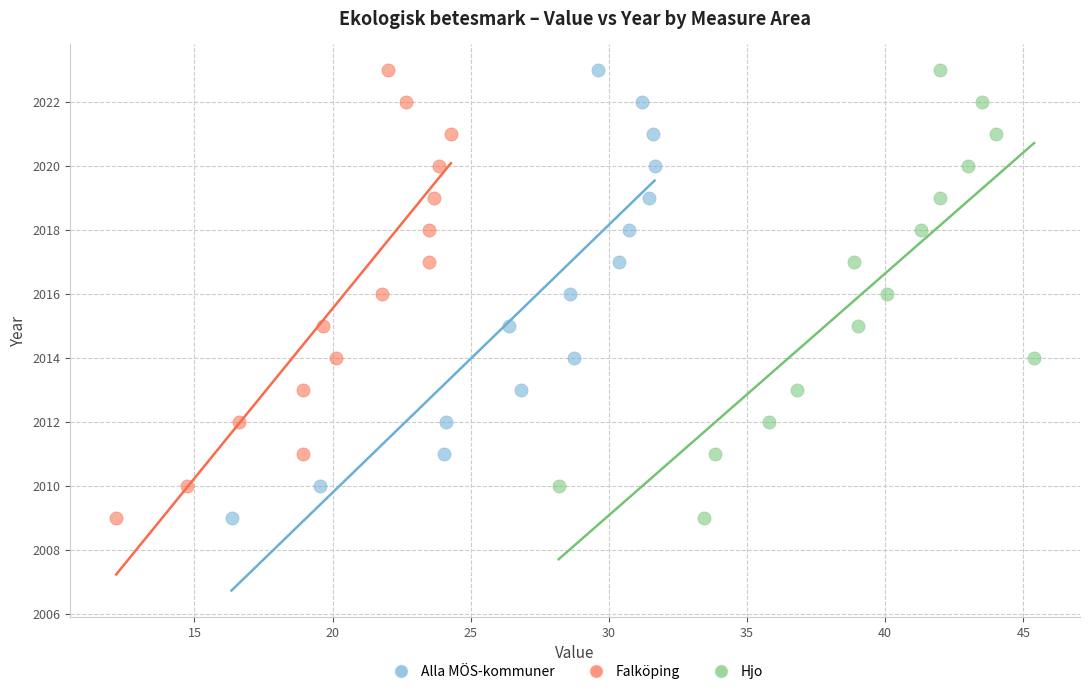

What are all the series names shown in the legend?

Alla MÖS-kommuner, Falköping, Hjo